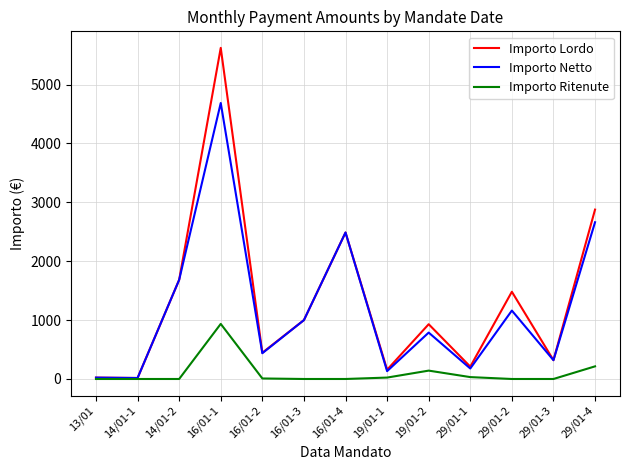

At how many categories does at least one series exceed 4960?

1